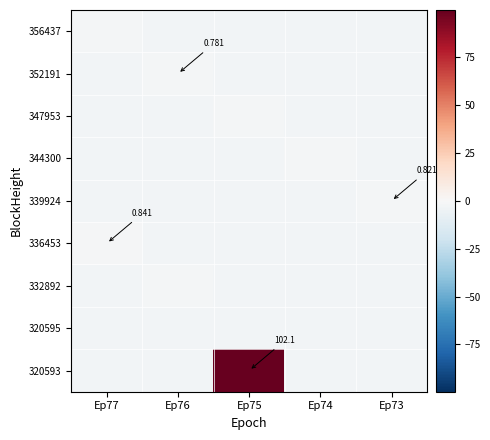

What is the total value across all series at Ep74?

-20.8